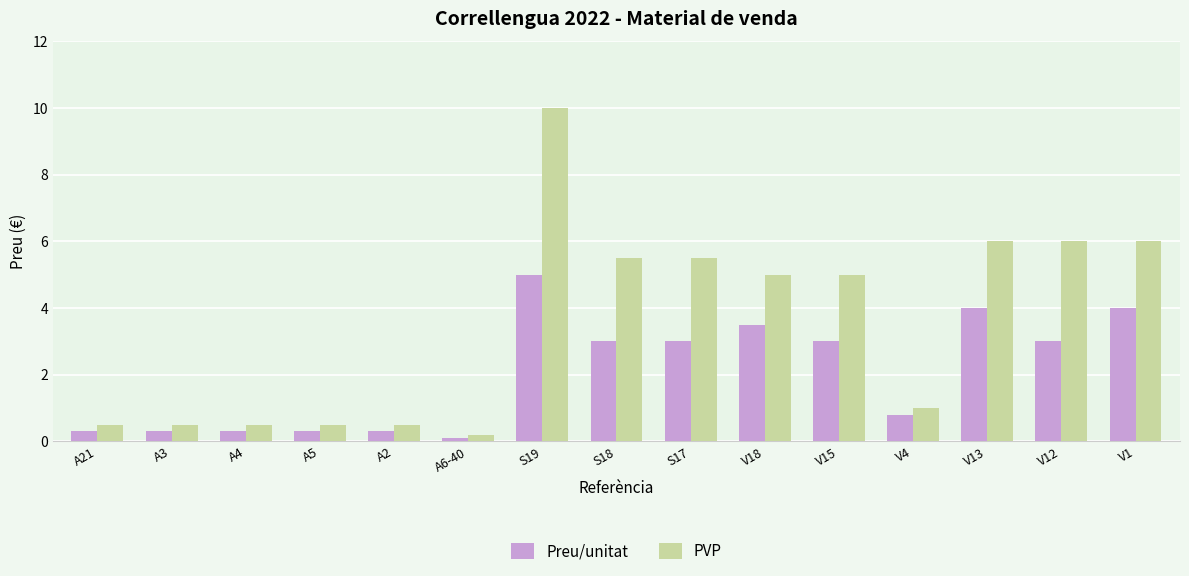

The value of PVP at V13 is 10.1. True or false?

False